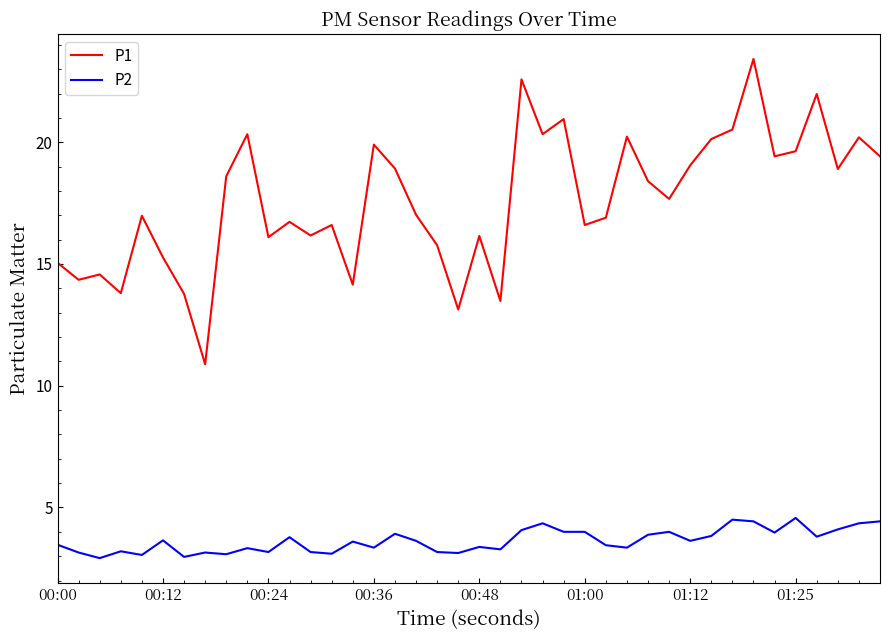

Which series has the largest total across all categories?

P1